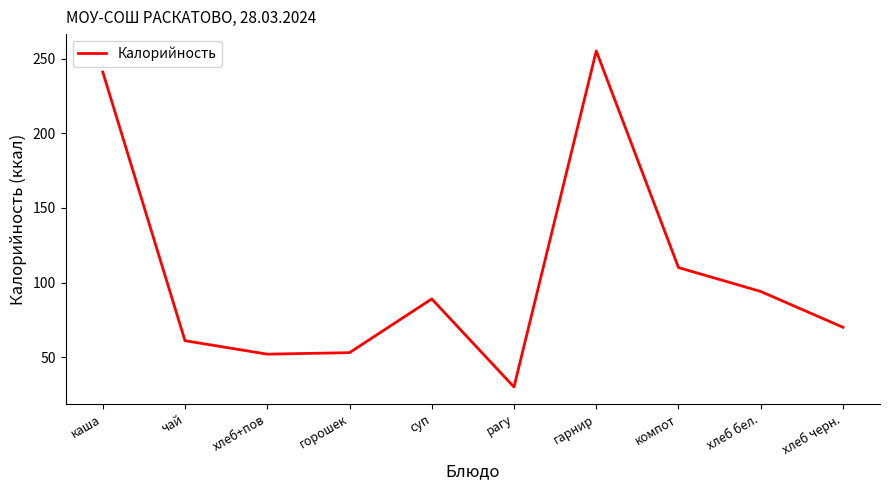

How many lines are shown in the chart?

1